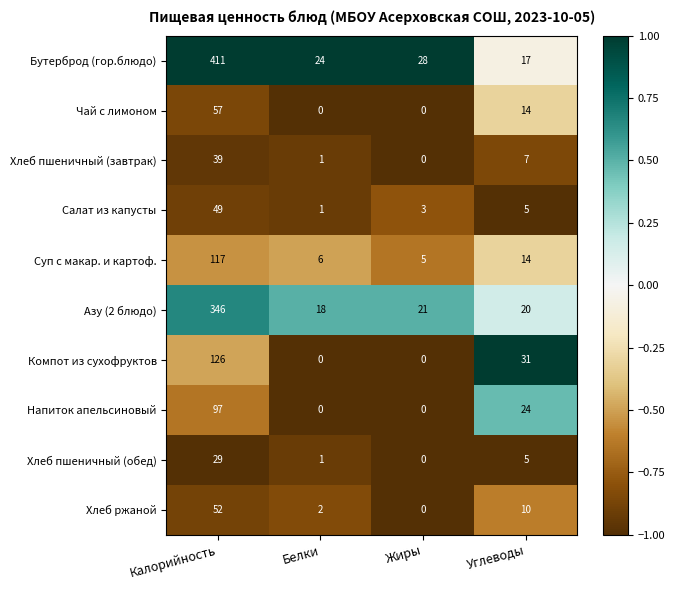

At how many categories does at least one series exceed 0?

4